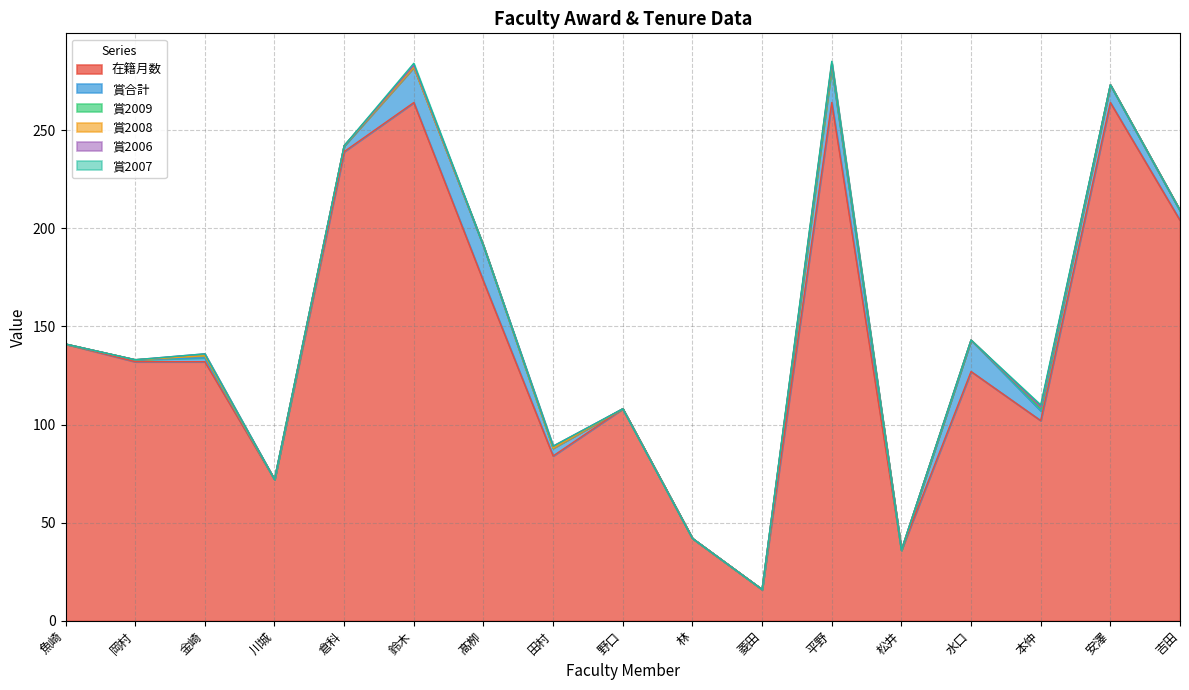

What is the label of the 13th point from the left?

松井